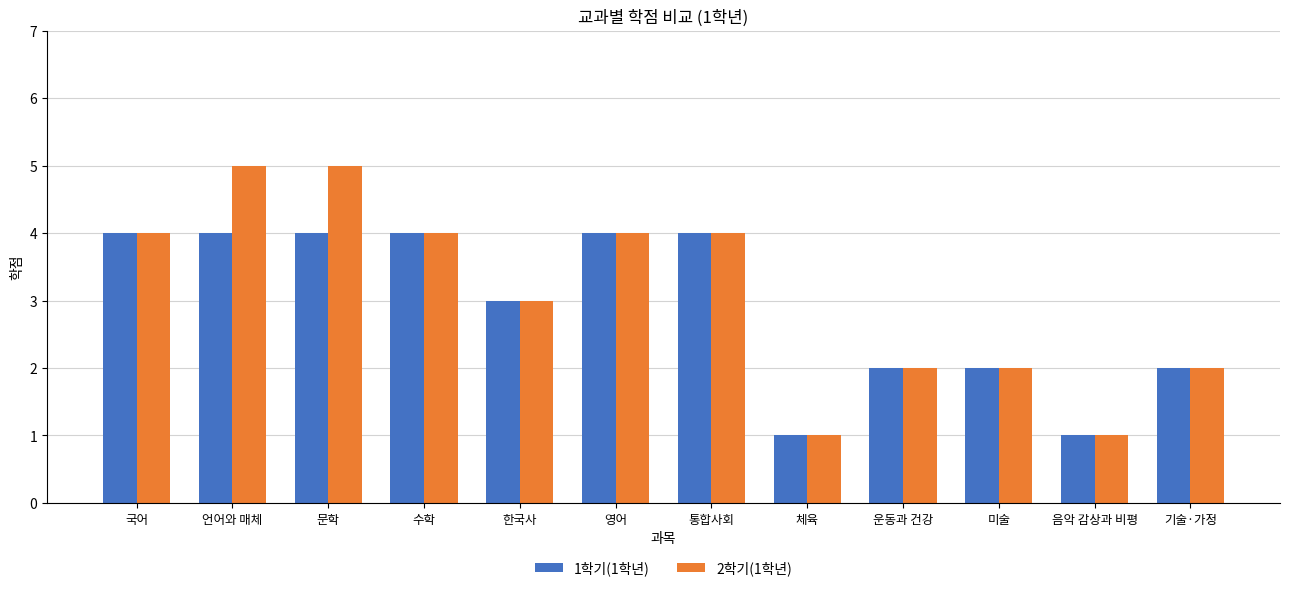

Rank the series by their maximum value, from lowest to highest.

1학기(1학년), 2학기(1학년)